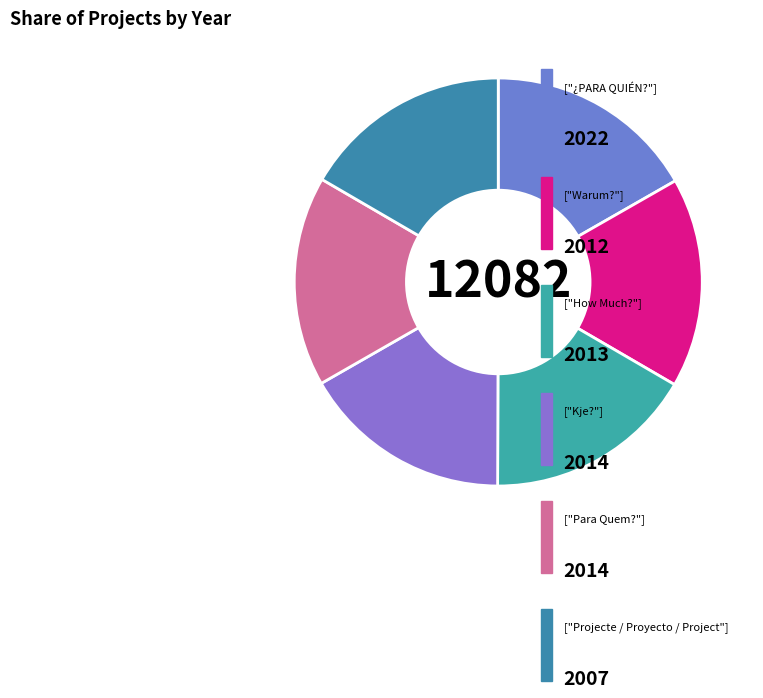

Which category has the biggest portion of the pie?

¿PARA QUIÉN?